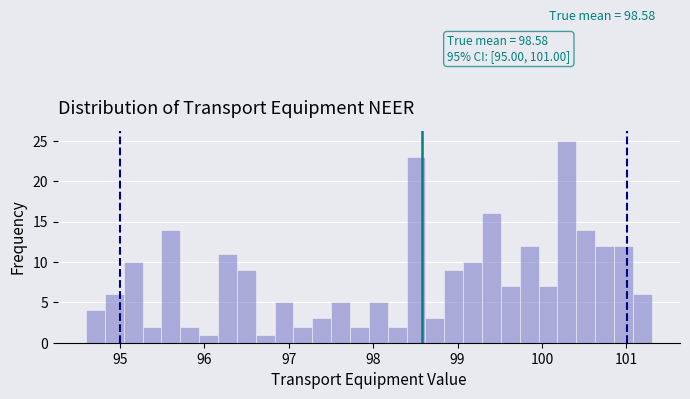

Around what value on the x-axis is the tallest bar? Give the approximate position of its centre, as read against the axis.

100.3